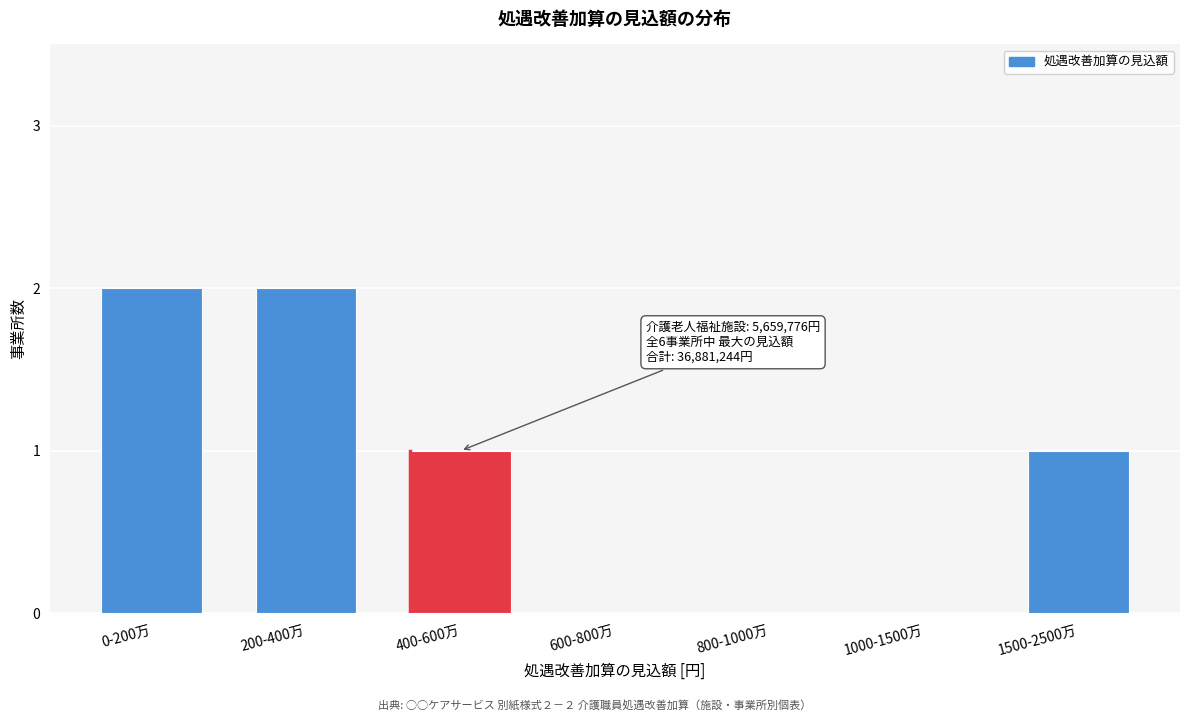

Reading left to right, list all the values displayed in this chart.

0-200万=2	200-400万=2	400-600万=1	600-800万=0	800-1000万=0	1000-1500万=0	1500-2500万=1